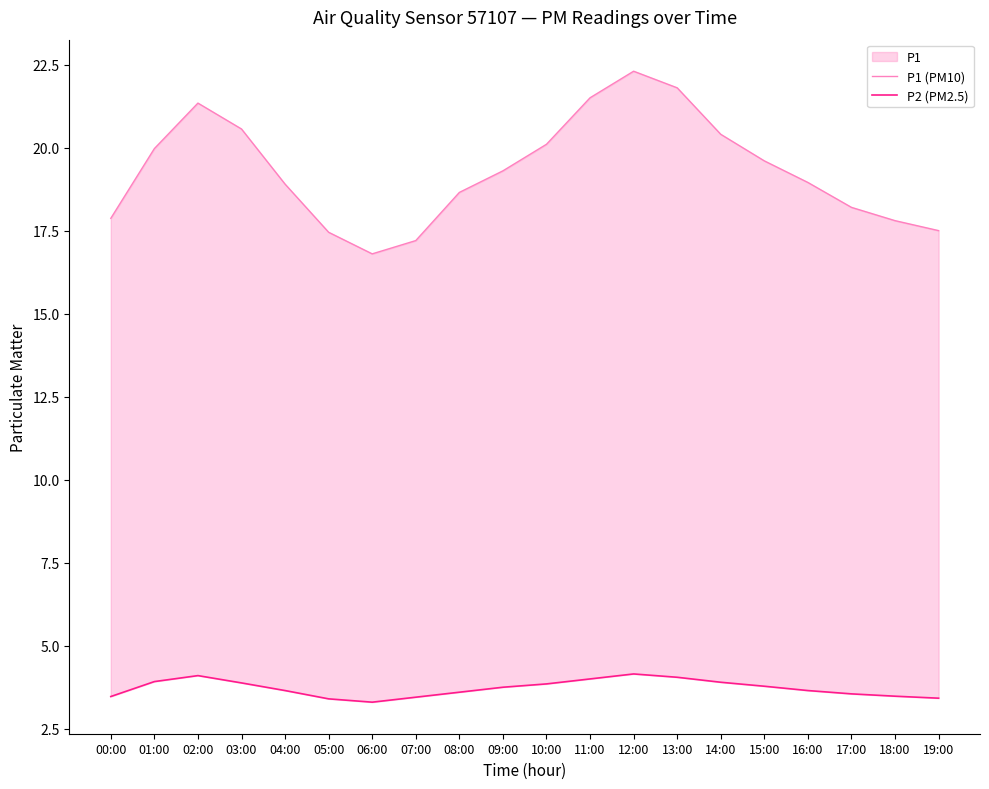

What is the difference between the maximum and minimum values in the P1 (PM10) series?

5.5